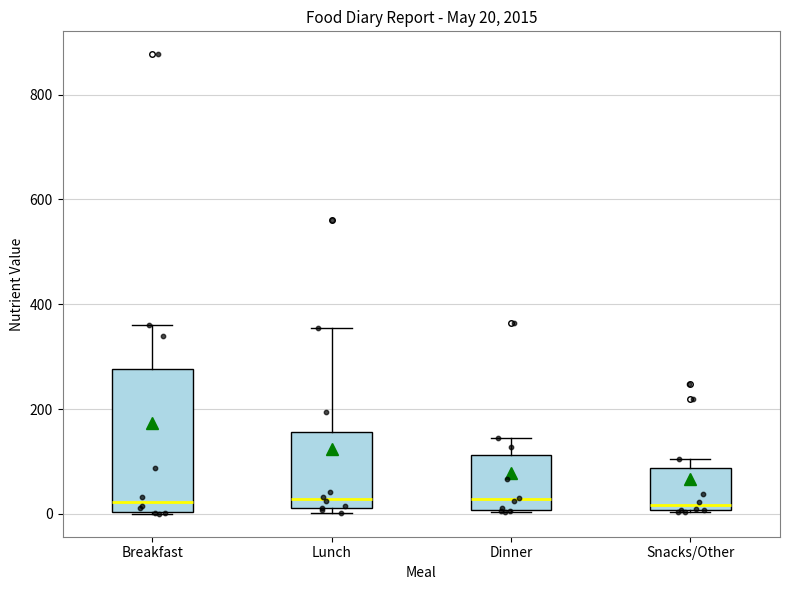

Which box is the tallest, from its lower edge to its upper edge?

Breakfast